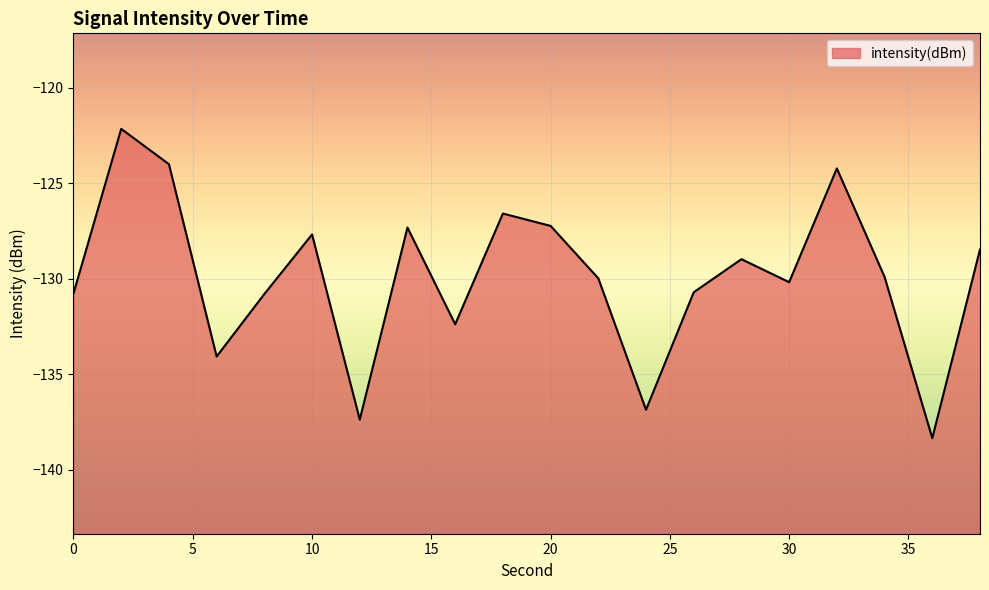

What is the sum of all values?

-2598.0